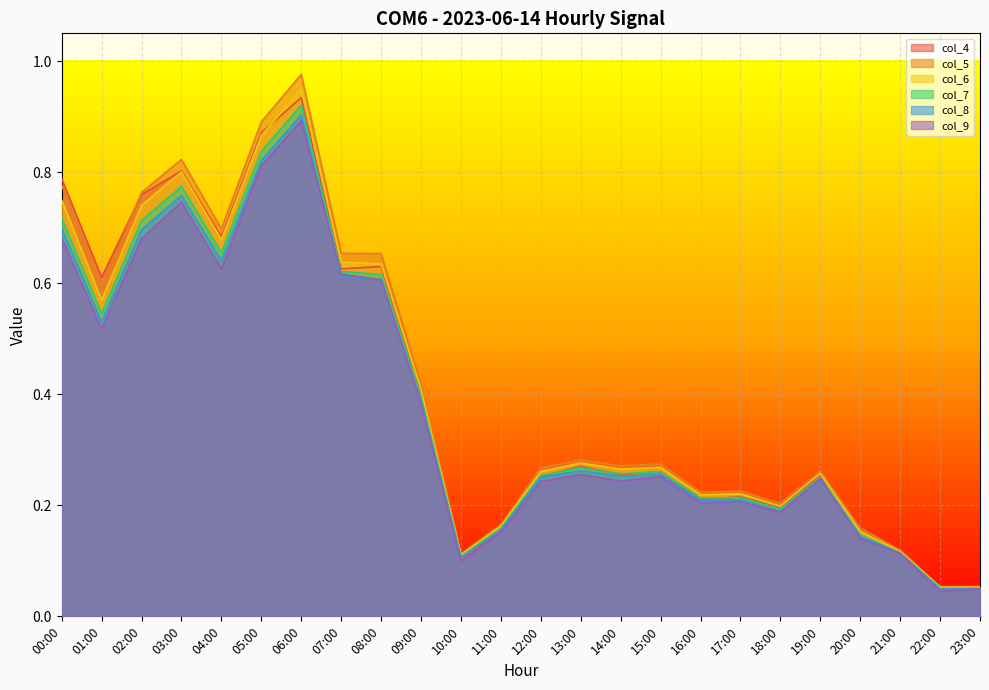

What is the highest value of the col_6 series?

0.9